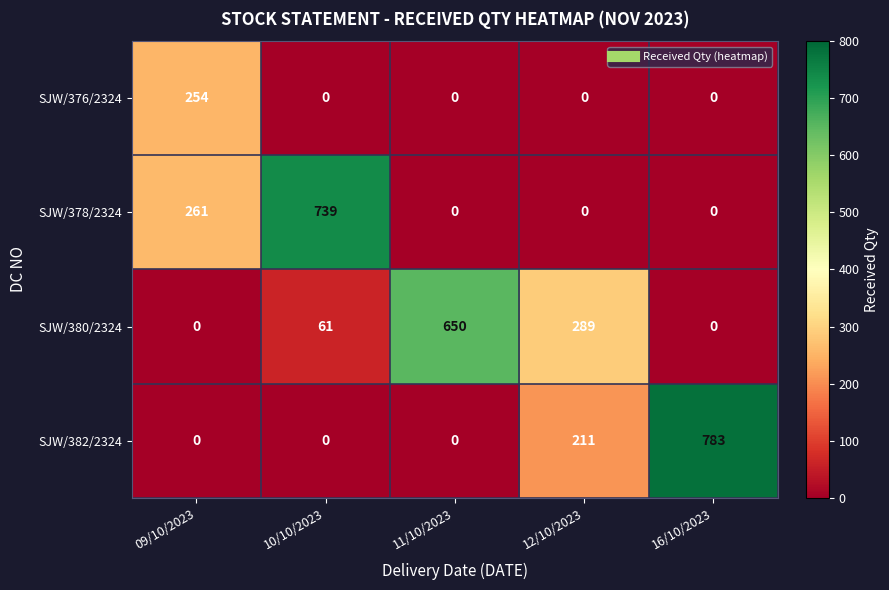

At which label is SJW/380/2324 closest to 325?

12/10/2023